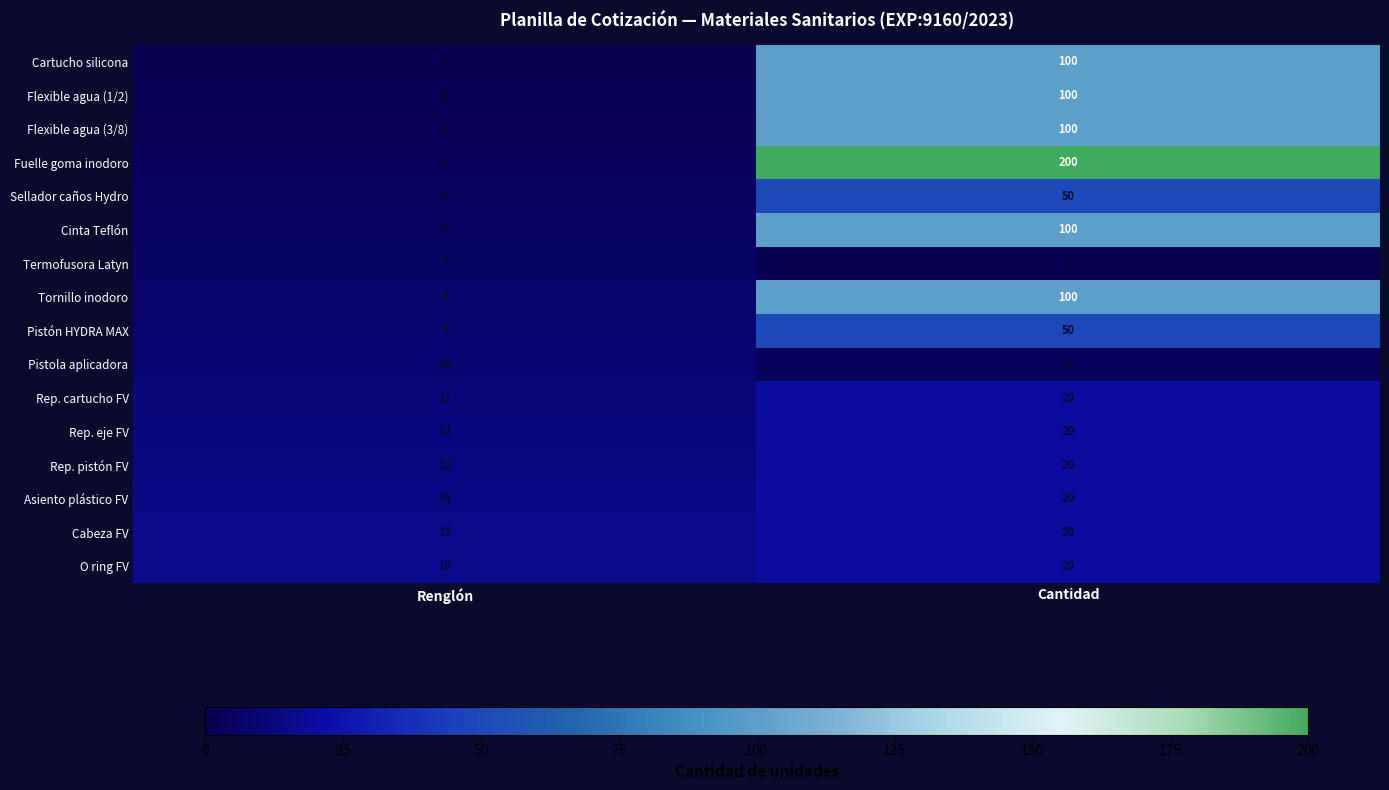

What is the total value across all series at Cantidad?

925